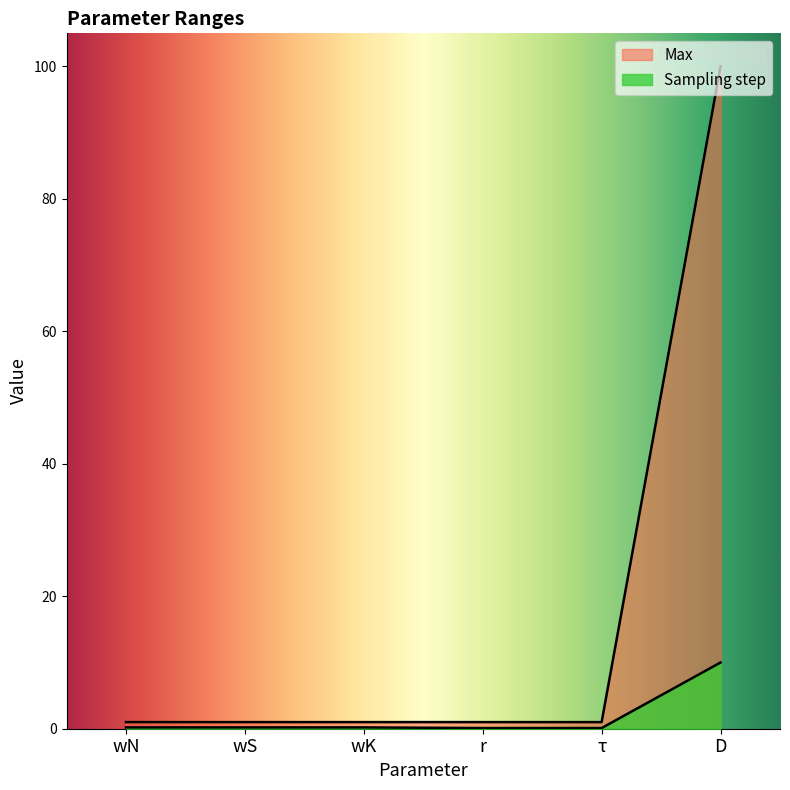

True or false: Sampling step and Max intersect in this chart.

False